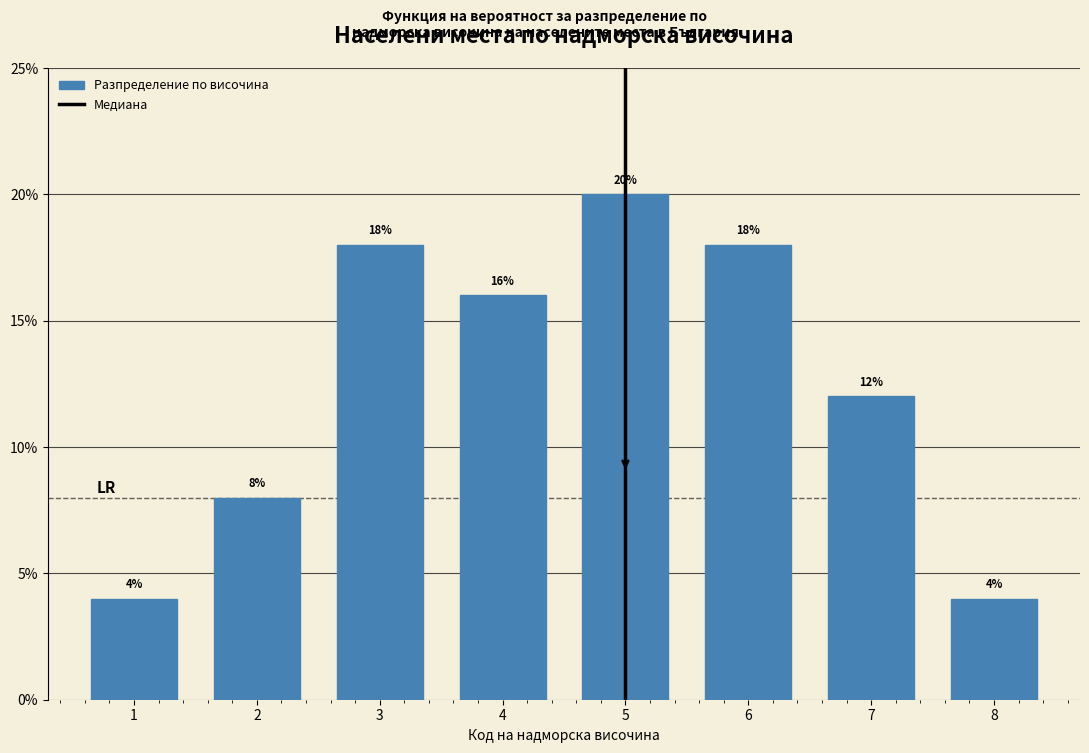

Reading left to right, list all the values displayed in this chart.

1=4	2=8	3=18	4=16	5=20	6=18	7=12	8=4